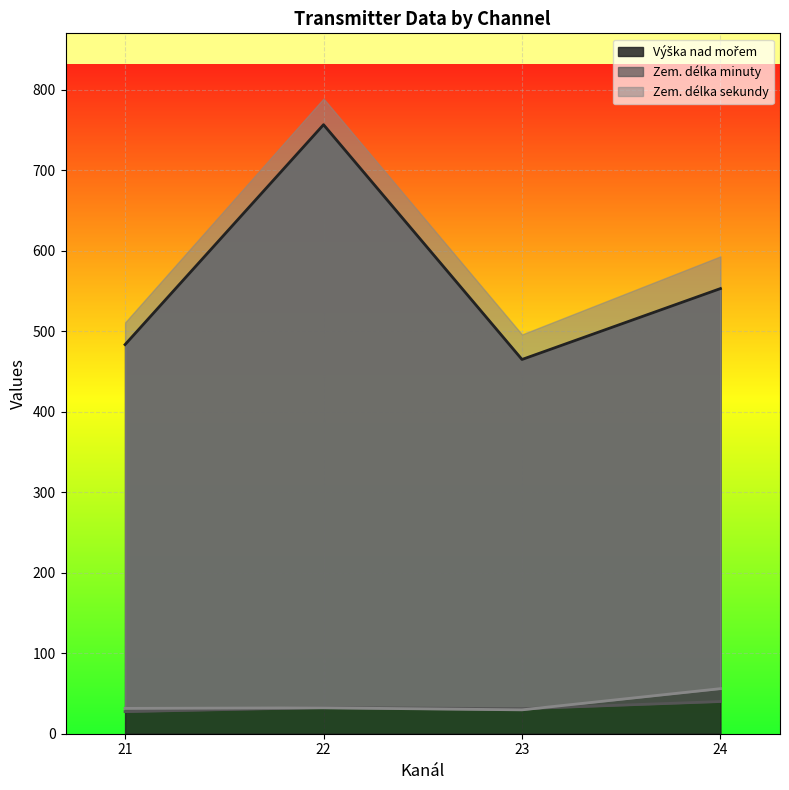

At which category does the chart reach its peak across all series?

22